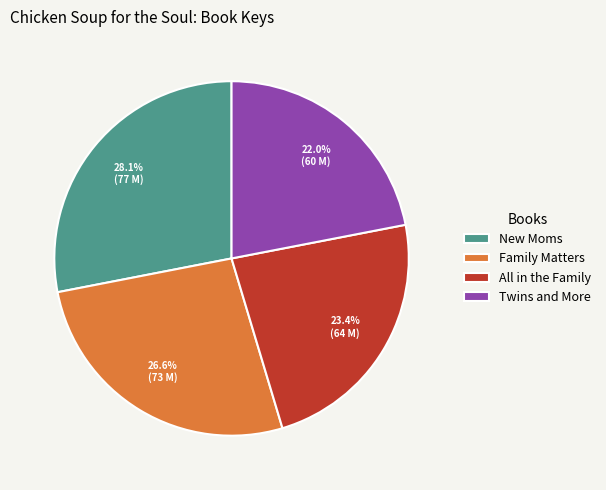

How much of the chart is everything except All in the Family?

76.6%